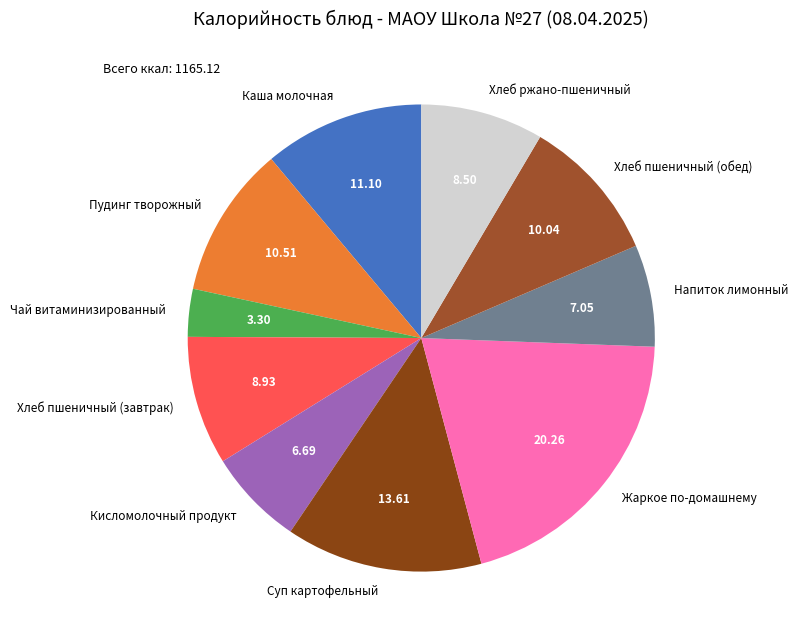

Combined, do Кисломолочный продукт and Хлеб ржано-пшеничный account for over 50%?

No